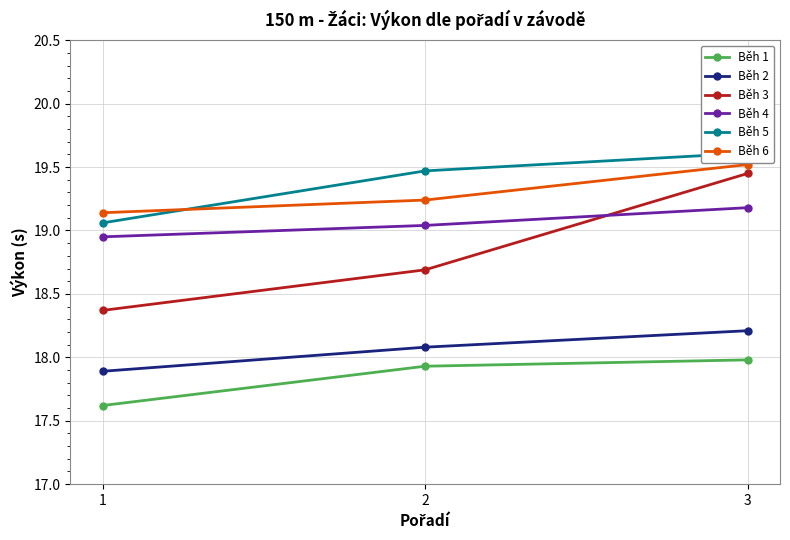

Count the Běh 2 values in the range 17 to 18.

1